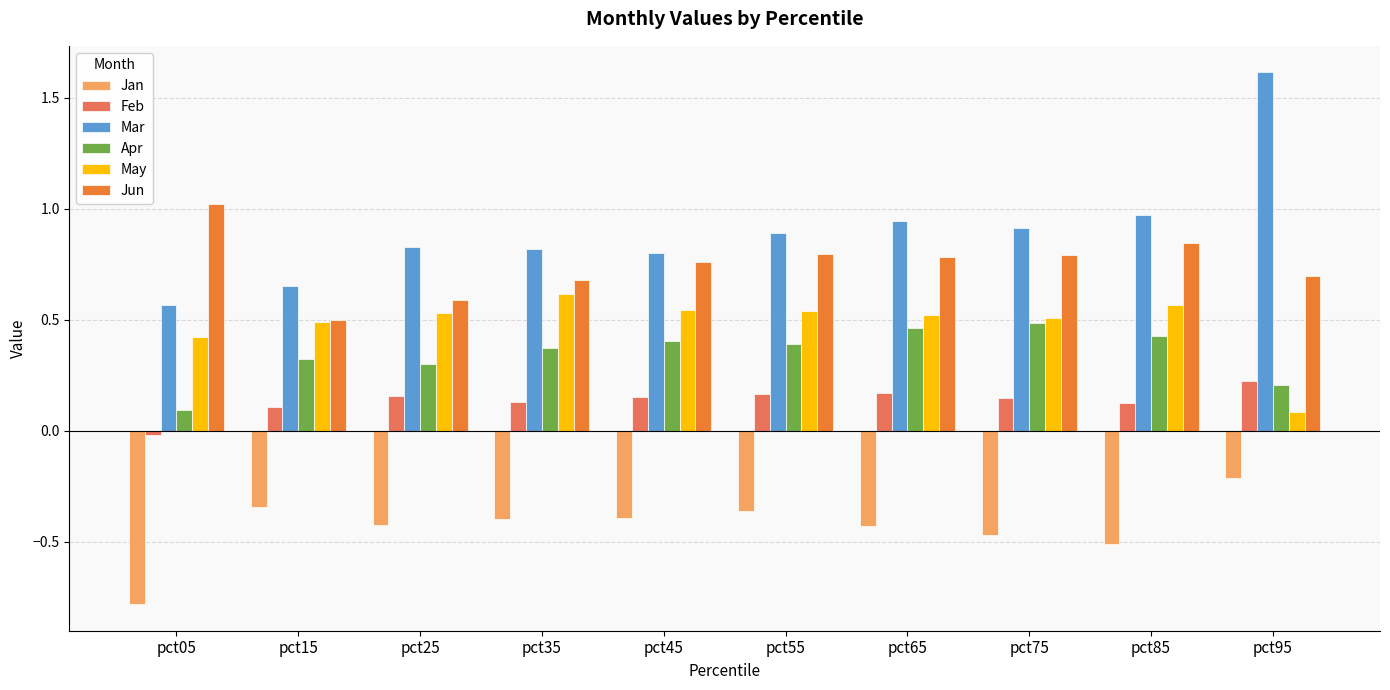

What is the sum of all Jun values?

7.5